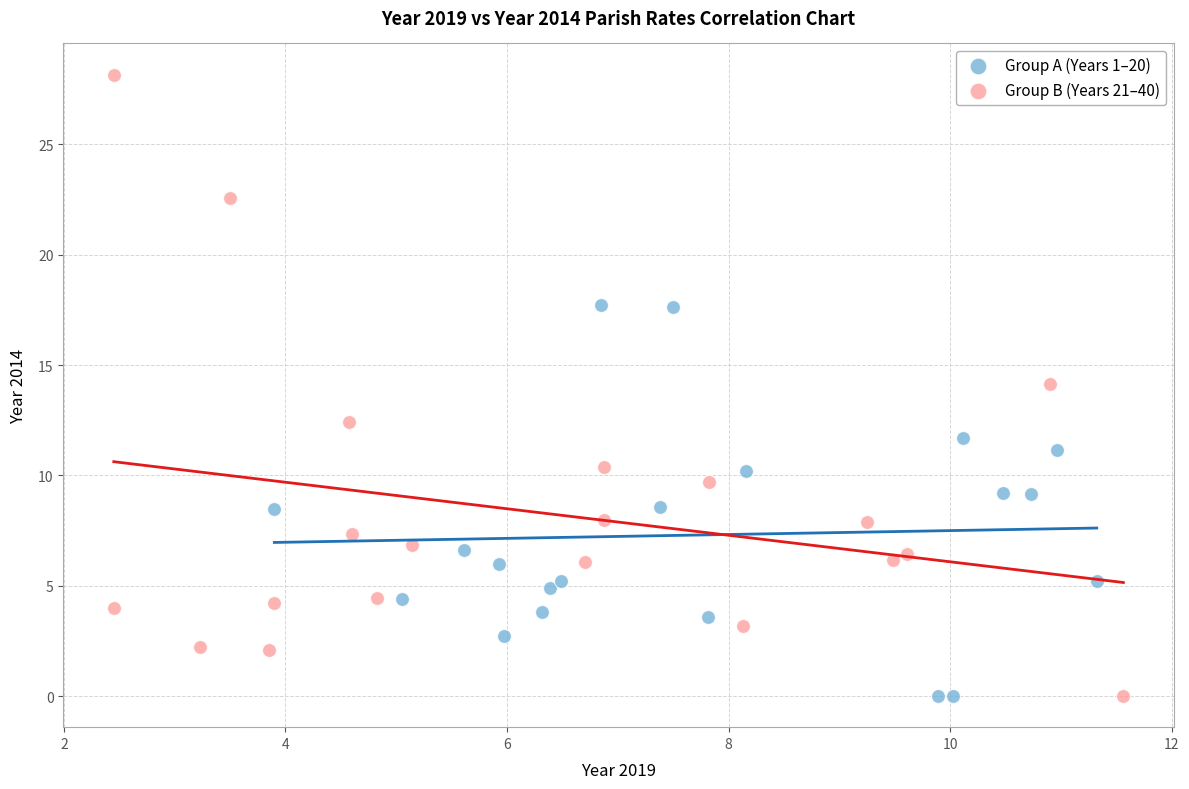

Which series has the widest spread of Y values?

Group B (Years 21–40)